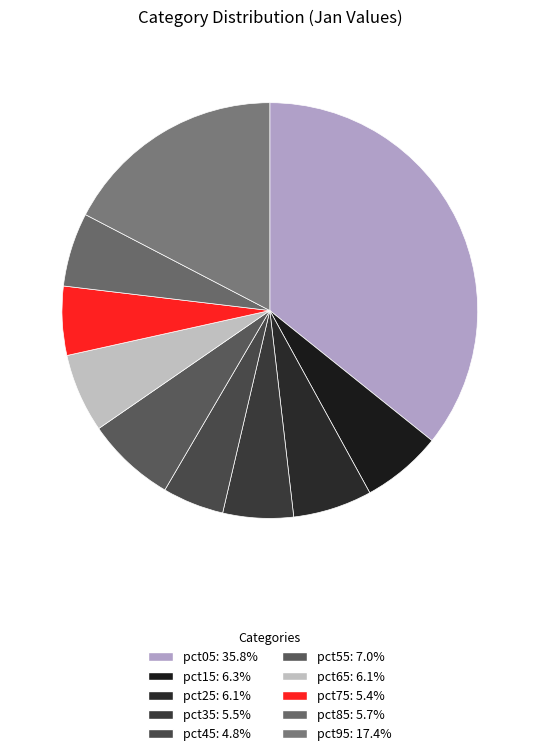

What is the total percentage of pct85 and pct55?

12.7%